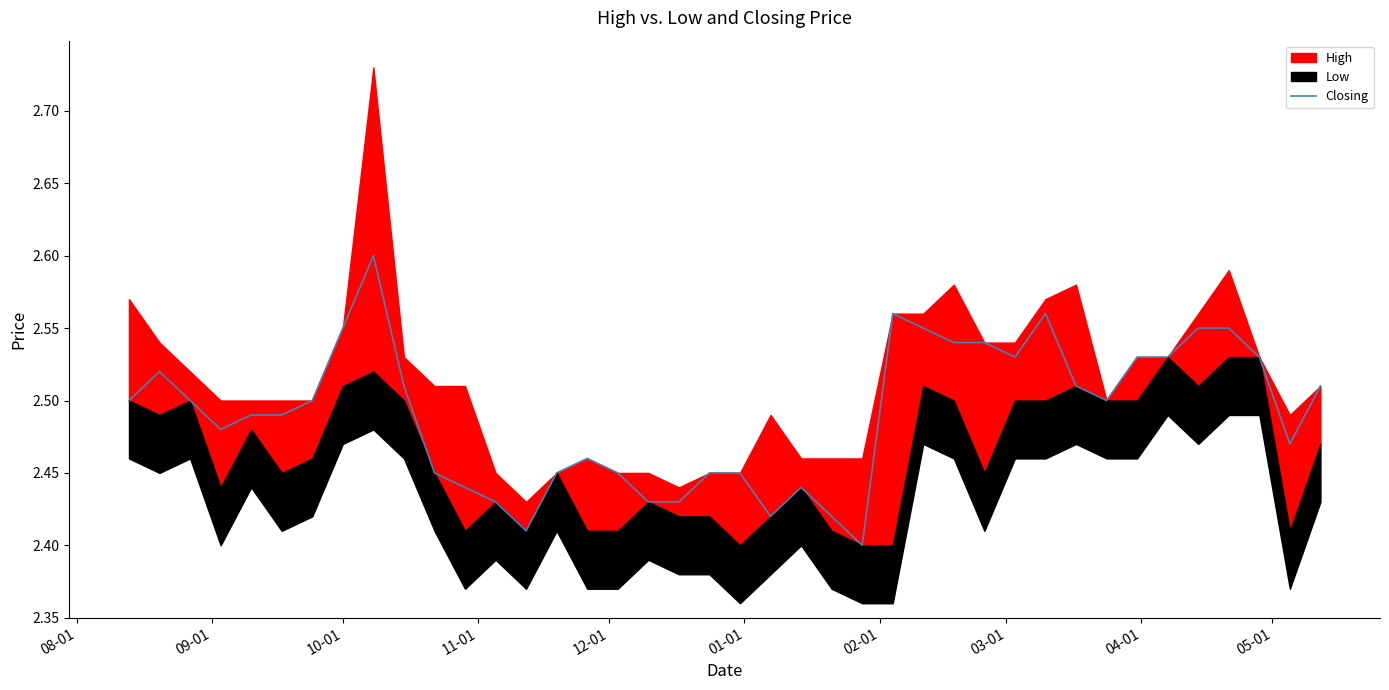

Reading left to right, what are all the values shown in this chart?

2.5	2.5	2.5	2.5	2.5	2.5	2.5	2.5	2.6	2.5	2.5	2.4	2.4	2.4	2.5	2.5	2.5	2.4	2.4	2.5	2.5	2.4	2.4	2.4	2.4	2.6	2.5	2.5	2.5	2.5	2.6	2.5	2.5	2.5	2.5	2.5	2.5	2.5	2.5	2.5